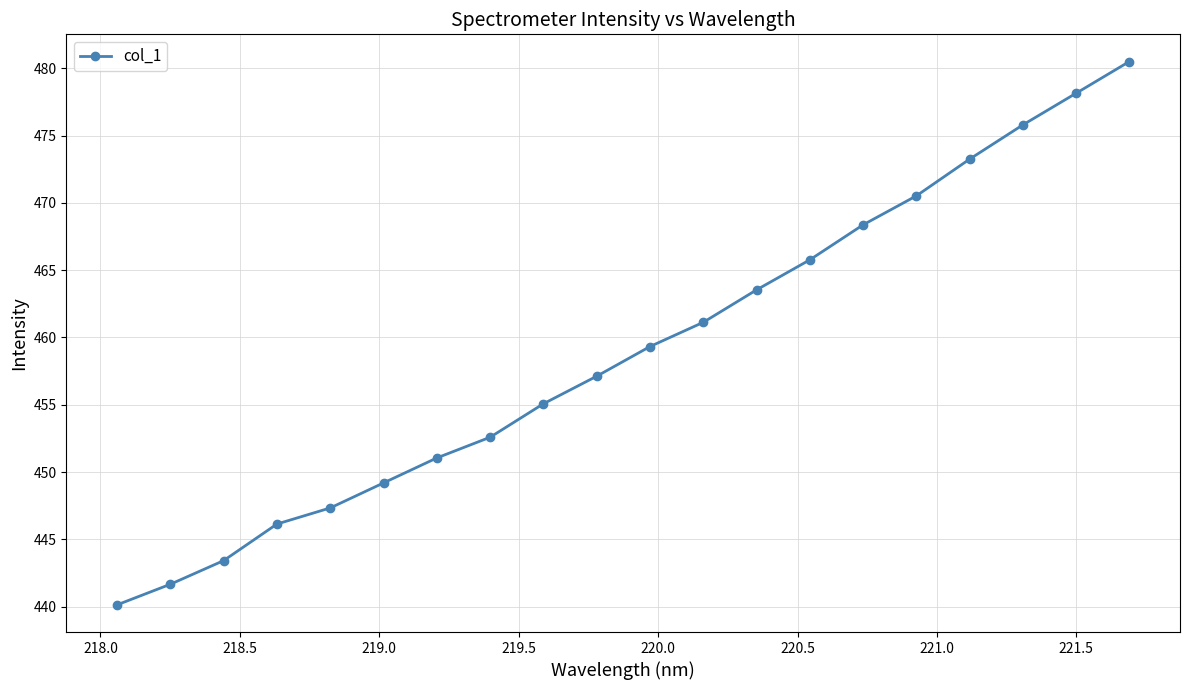

True or false: the data has more than 0 interior local peaks.

False